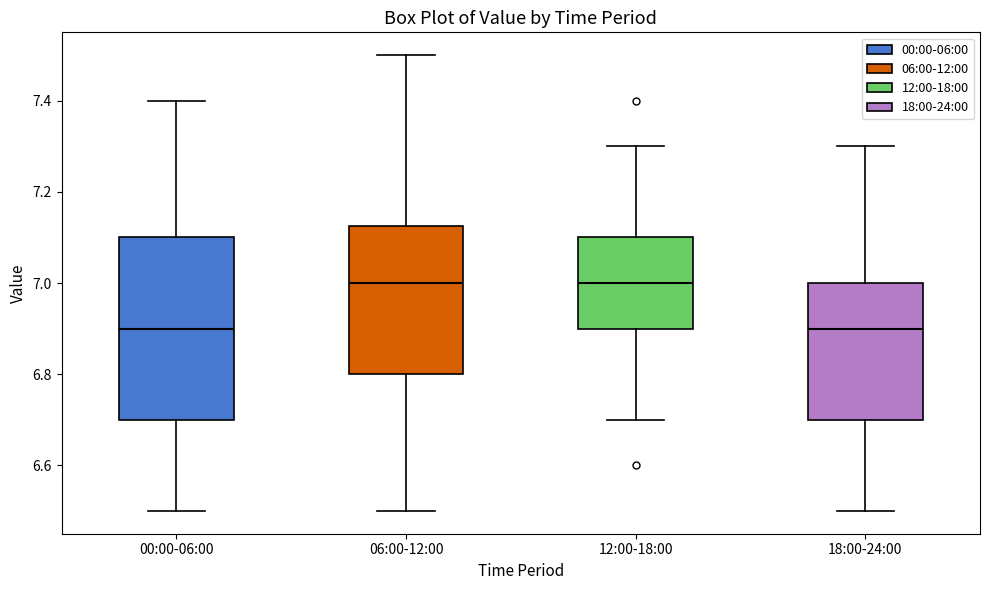

Where is the upper edge of the box for 06:00-12:00 on the y-axis? The values are not printed on the chart, so give them approximately, as read against the axis.

7.12